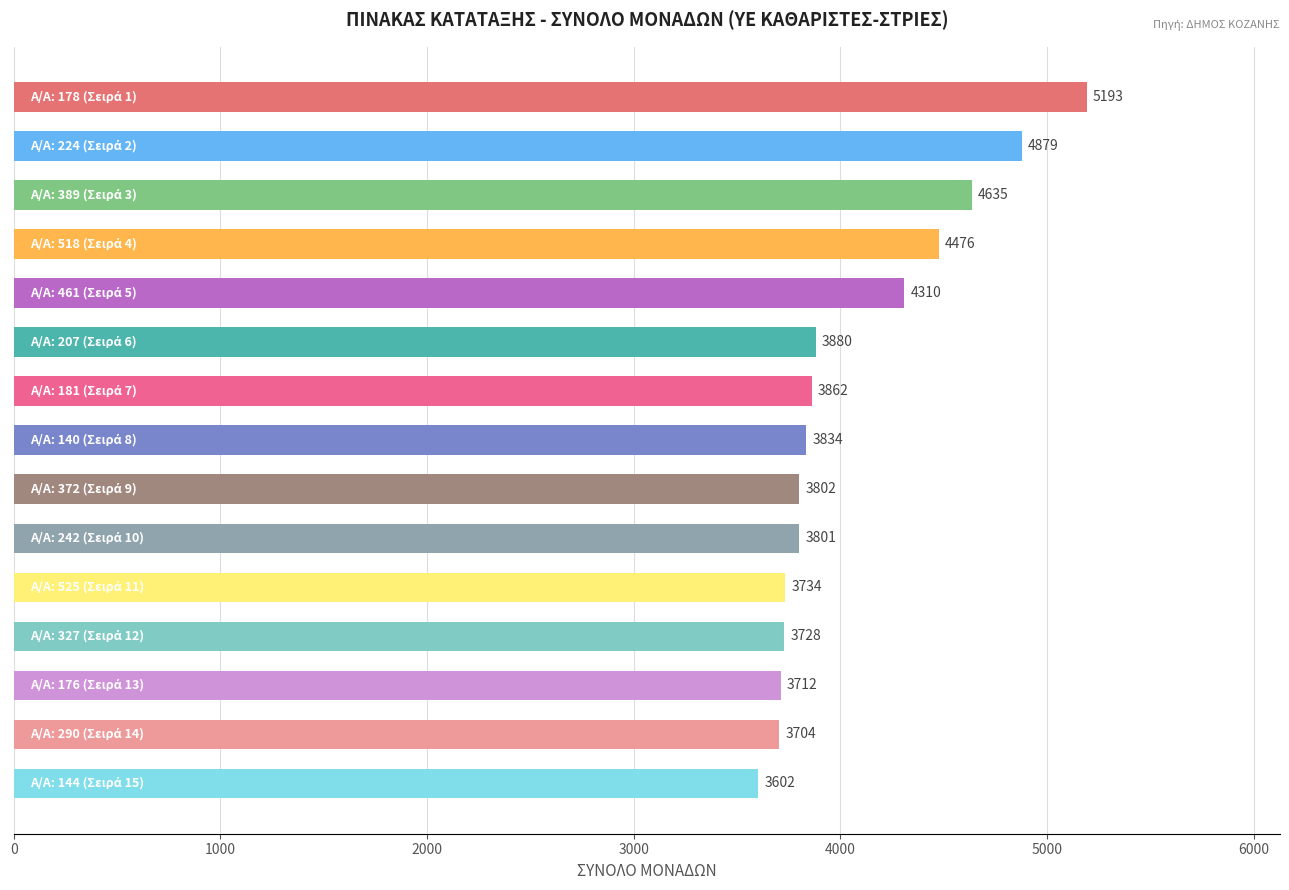

What is the sum of all values?

61152